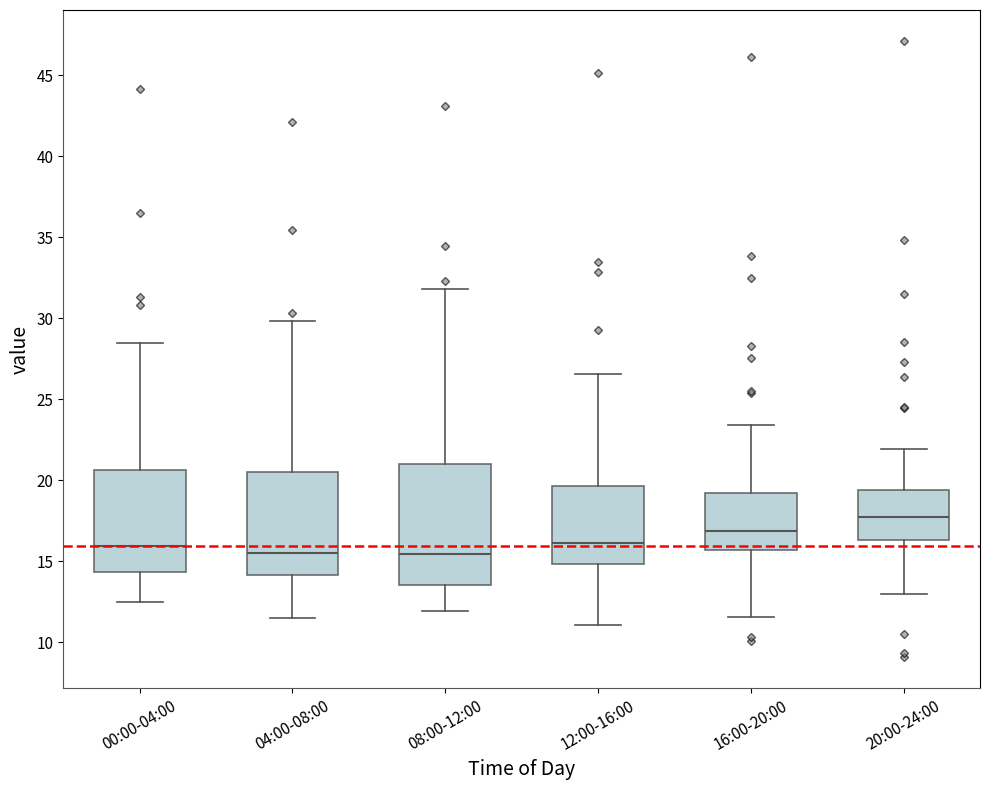

Reading left to right, transcribe this box plot: for each box, give where its median line is, the range the box spans, and where its two whiskers end, as read against the y-axis. The values are not printed on the chart, so give them approximately, as read against the axis.

00:00-04:00: median 16.0, box 14.5 to 20.5, whiskers 12.5 to 28.5
04:00-08:00: median 15.5, box 14.0 to 20.5, whiskers 11.5 to 30.0
08:00-12:00: median 15.5, box 13.5 to 21.0, whiskers 12.0 to 32.0
12:00-16:00: median 16.0, box 15.0 to 19.5, whiskers 11.0 to 26.5
16:00-20:00: median 17.0, box 15.5 to 19.0, whiskers 11.5 to 23.5
20:00-24:00: median 17.5, box 16.5 to 19.5, whiskers 13.0 to 22.0